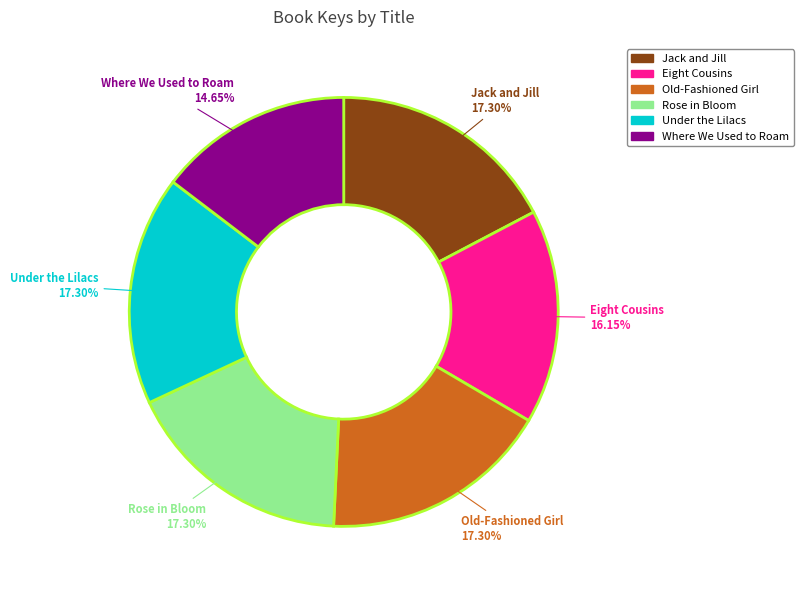

What is the total percentage of Where We Used to Roam and Old-Fashioned Girl?

31.9%